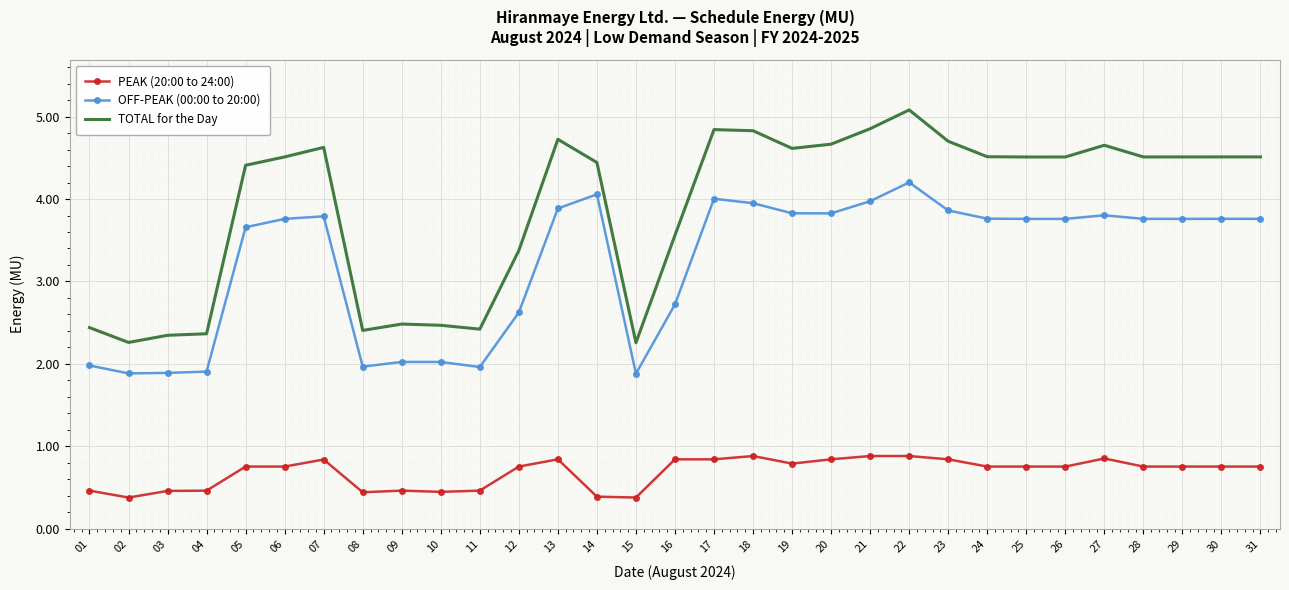

What is the difference between the maximum and minimum values in the PEAK (20:00 to 24:00) series?

0.5